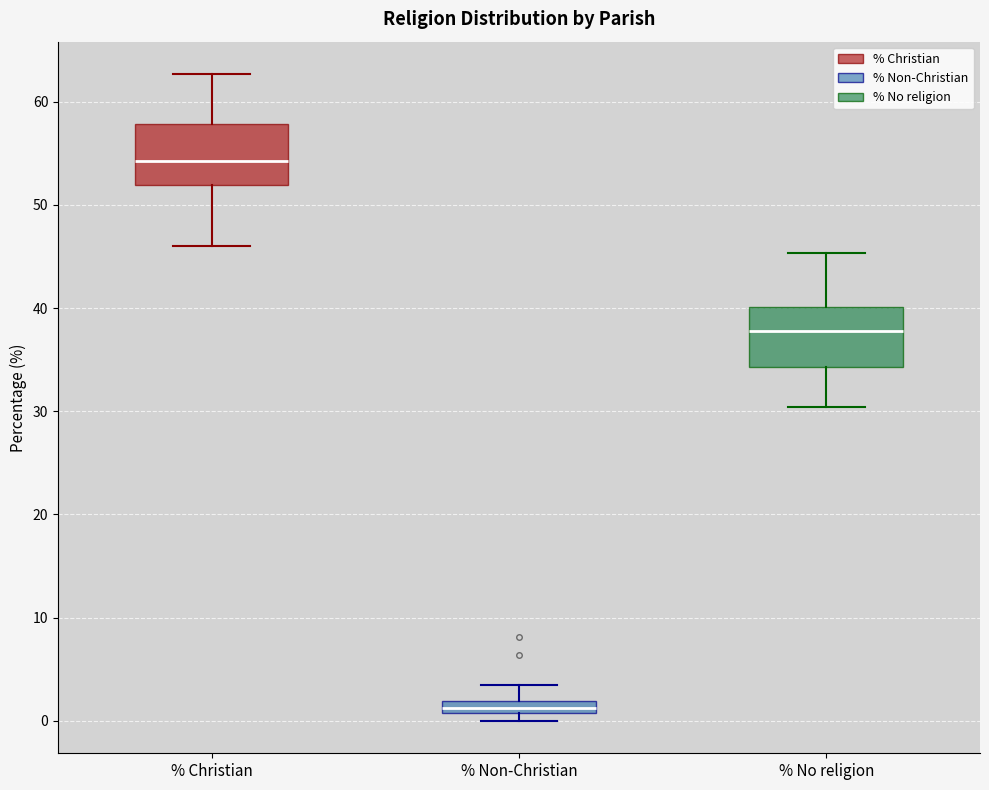

Which box's median line is the lowest?

% Non-Christian